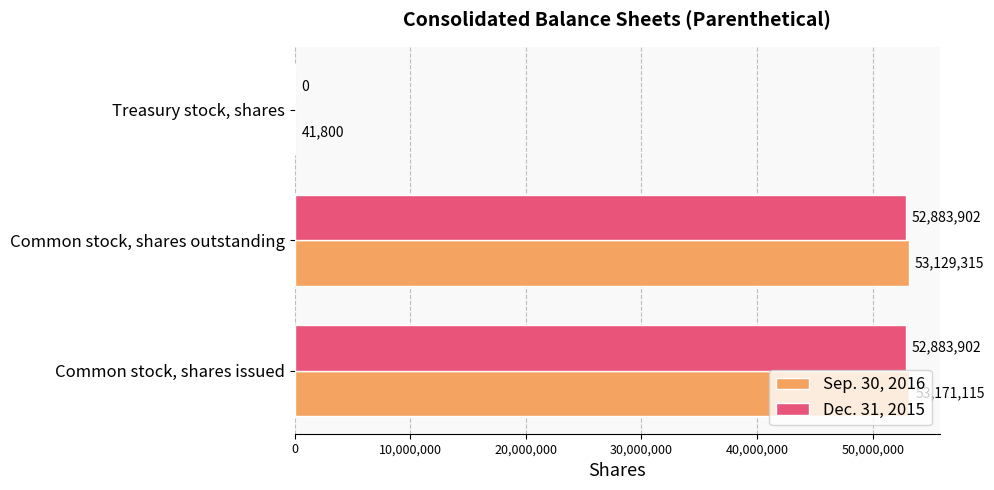

Which series changed the most between Common stock, shares issued and Treasury stock, shares?

Sep. 30, 2016